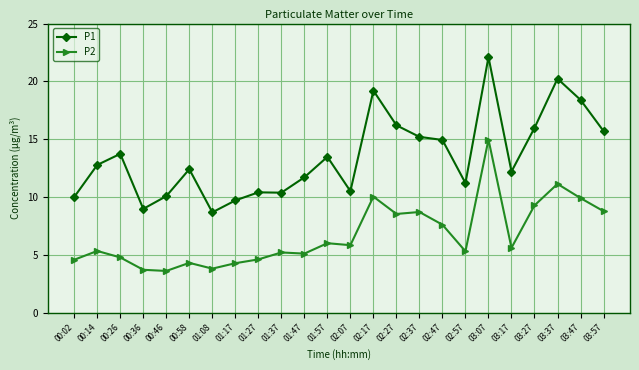

True or false: P2 and P1 cross at least once.

False